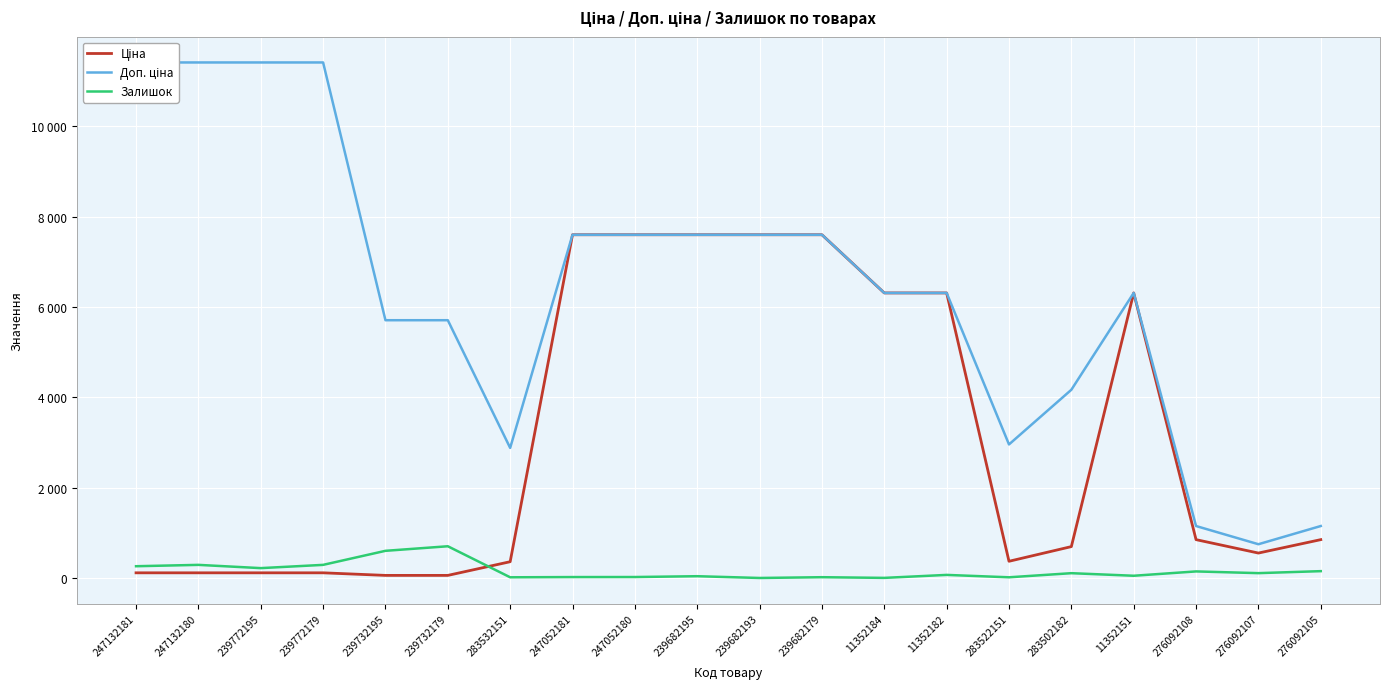

In Залишок, how many points are lower than both neighbors (excluding endpoints)?

7